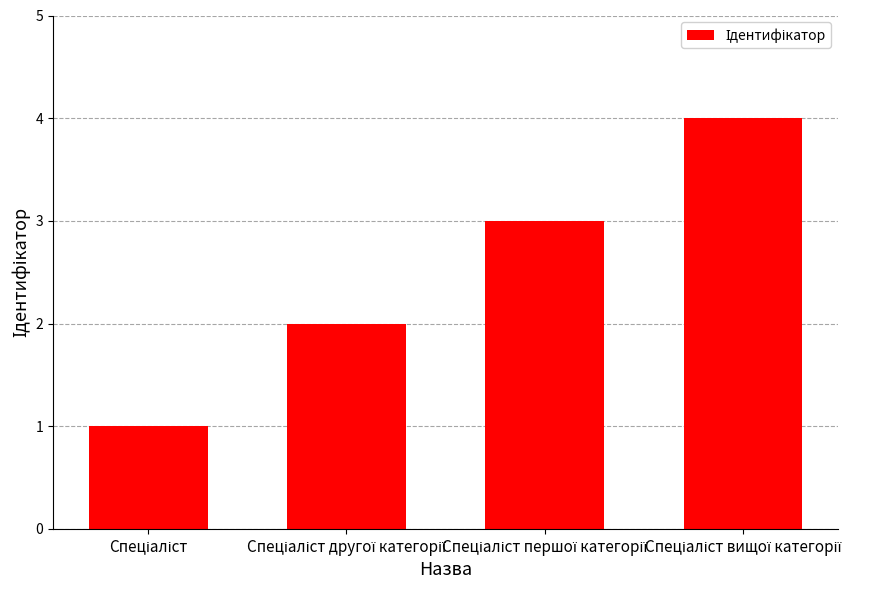

What is the maximum value shown in the chart?

4